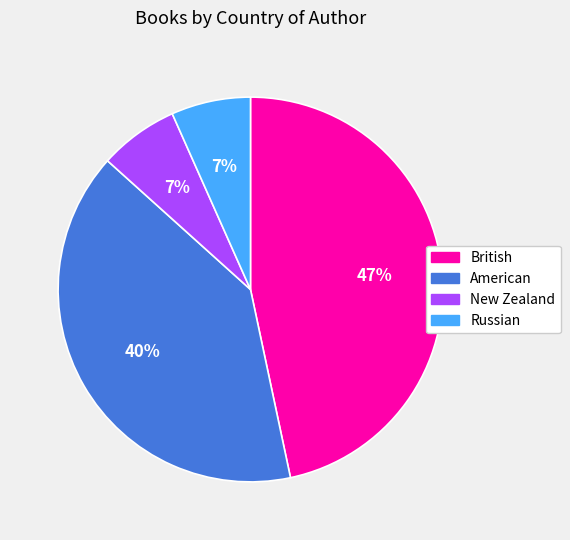

Count the number of slices in the pie.

4